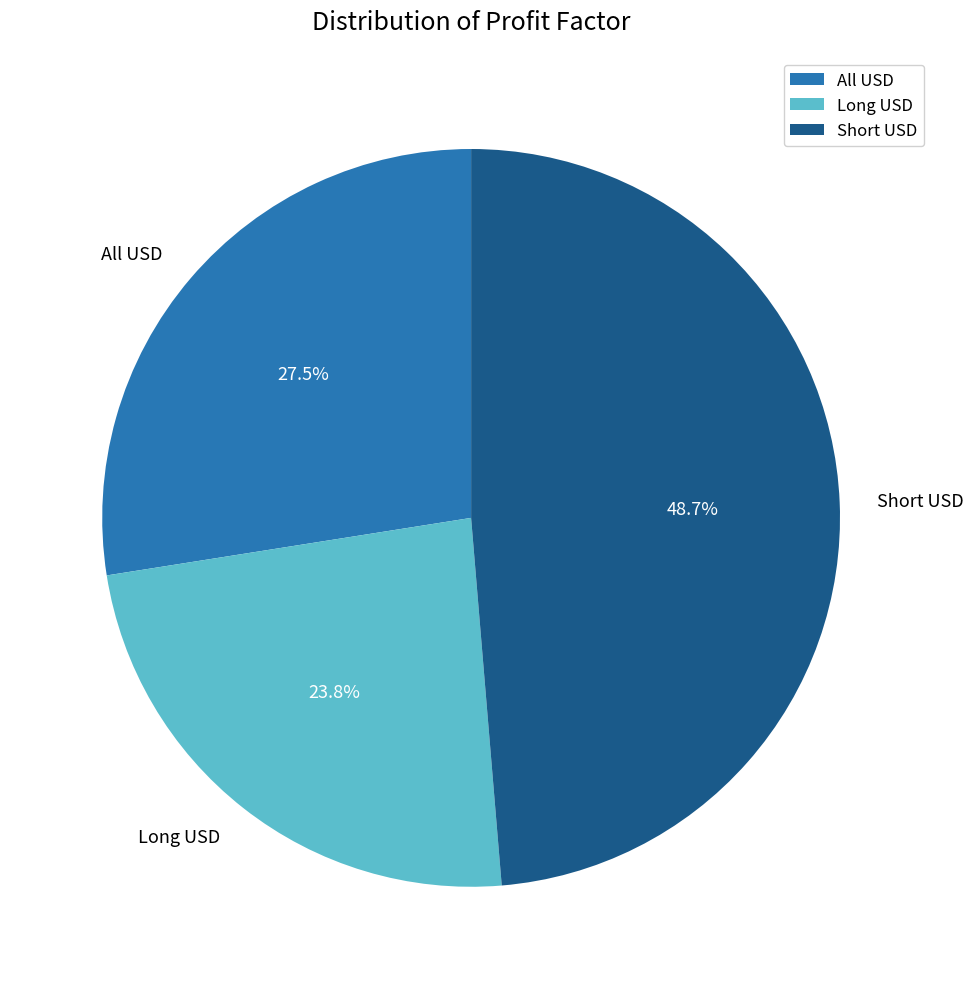

Which slice is the largest?

Short USD